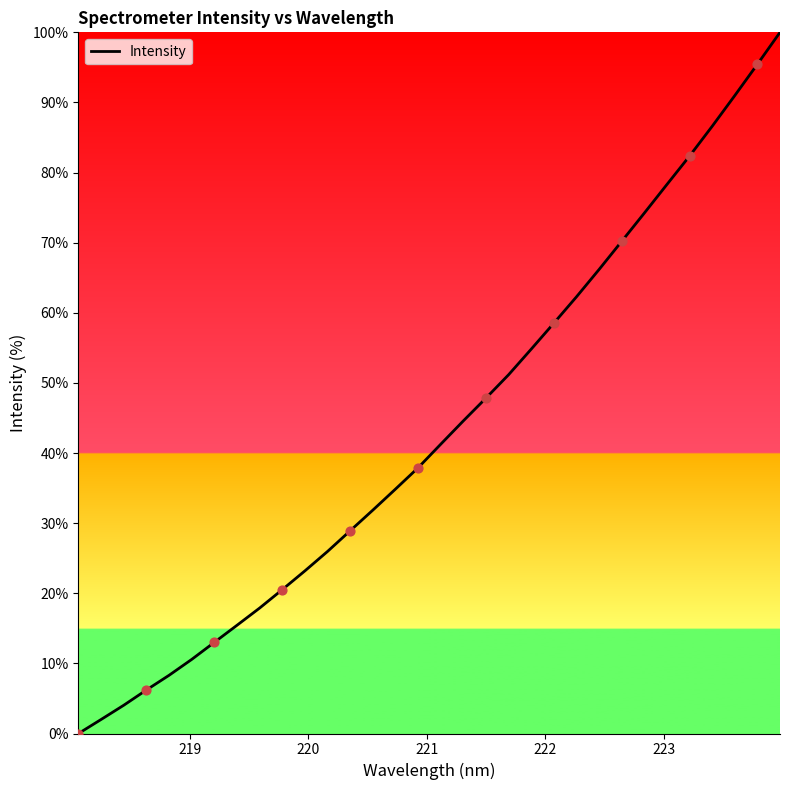

What is the greatest value displayed?

100.0